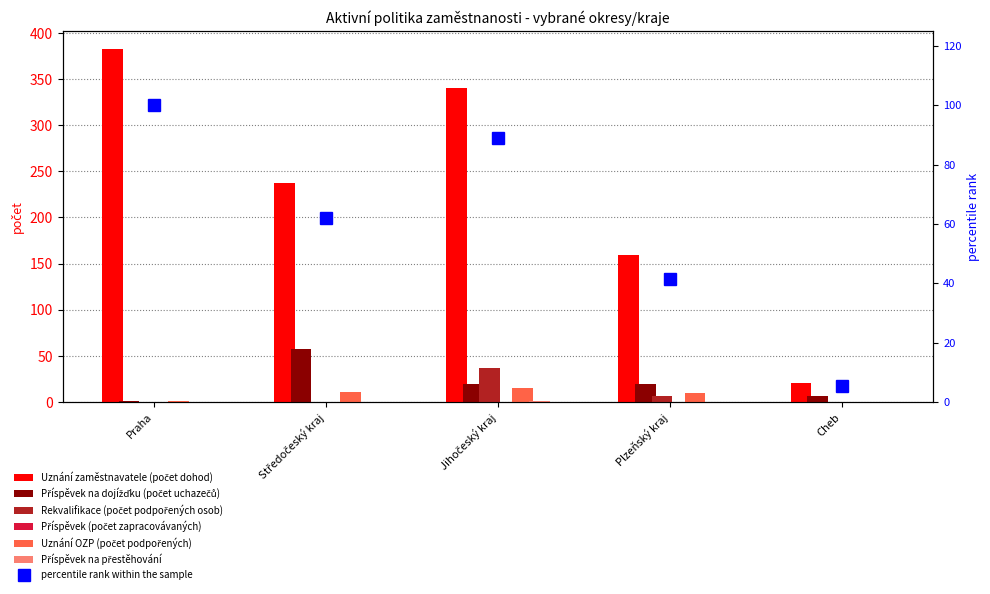

What is the sum of all Uznání zaměstnavatele (počet dohod) values?

1140